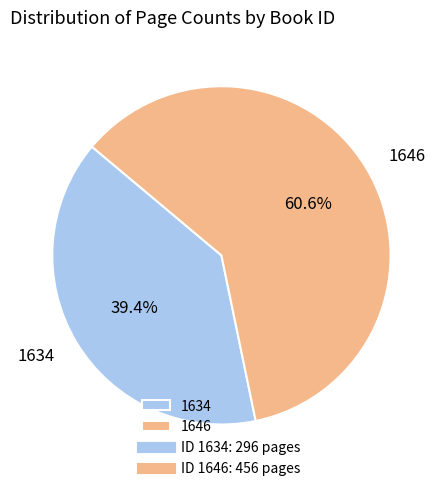

Which has a higher value, 1634 or 1646?

1646